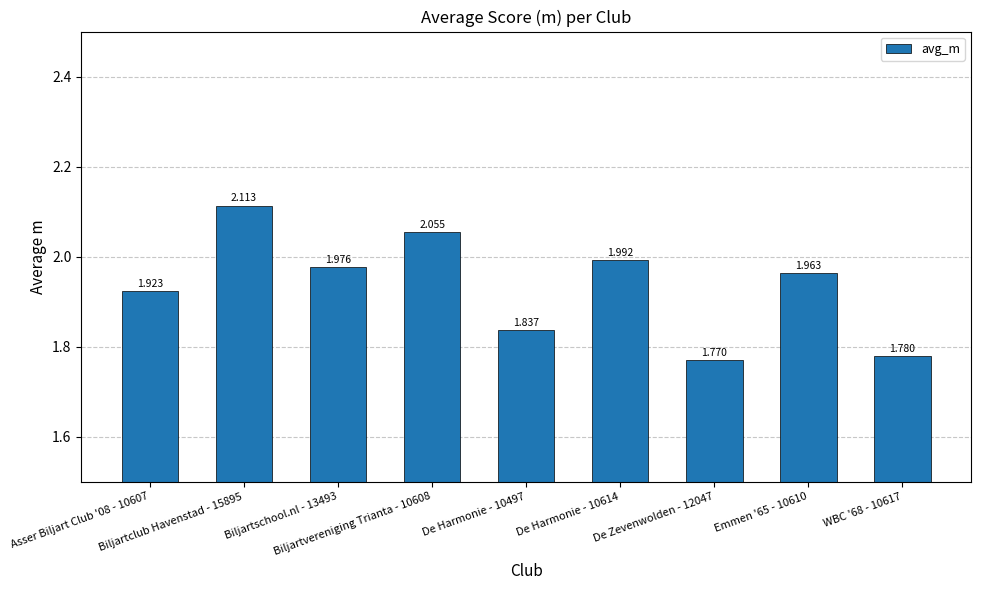

Does the chart contain any negative values?

No